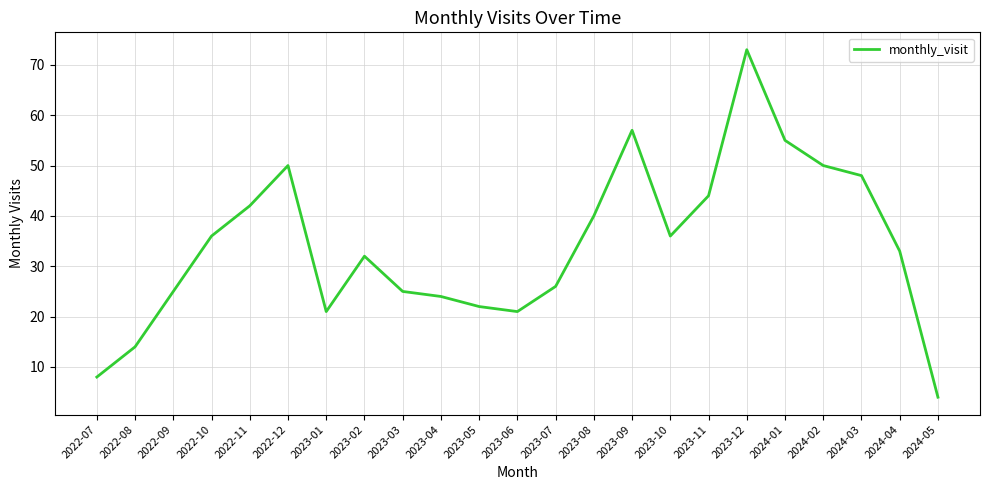

The chart shows a value of 41 at 2023-07. True or false?

False